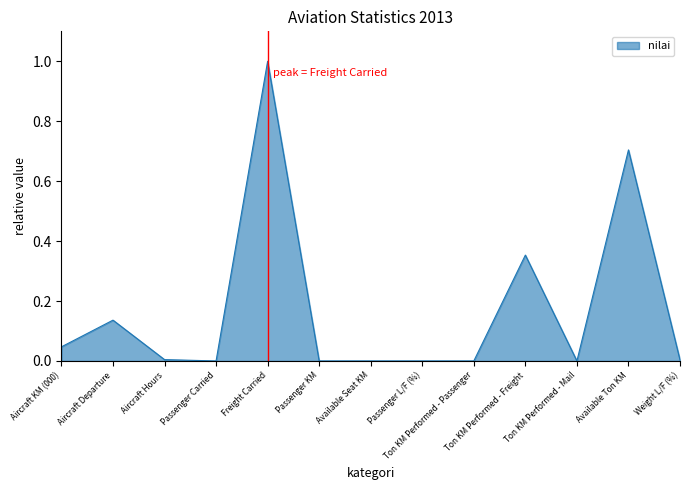

What is the difference between the second highest and second lowest values?

0.7